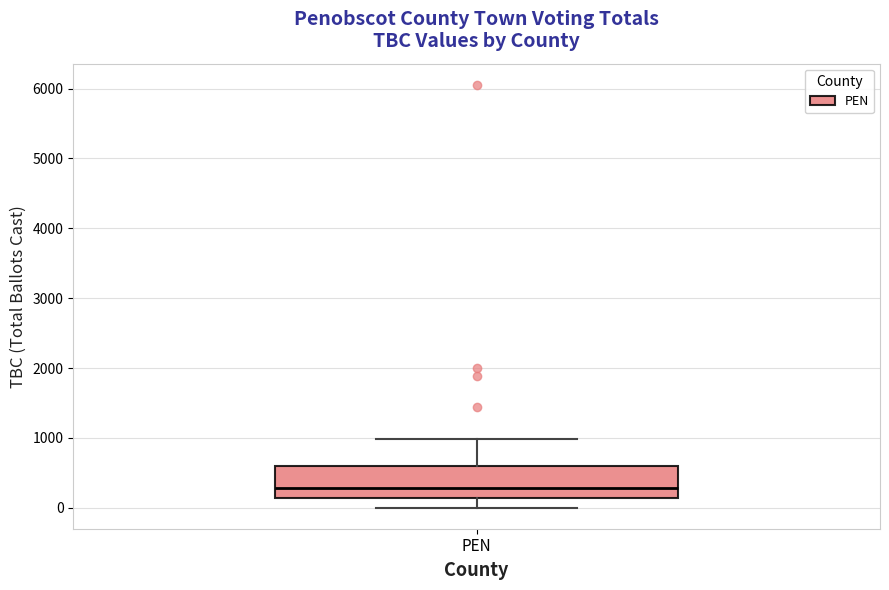

Transcribe this box plot: give where the median line is, the range the box spans, and where the two whiskers end, as read against the y-axis. The values are not printed on the chart, so give them approximately, as read against the axis.

median 300, box 100 to 600, whiskers 0 to 1000